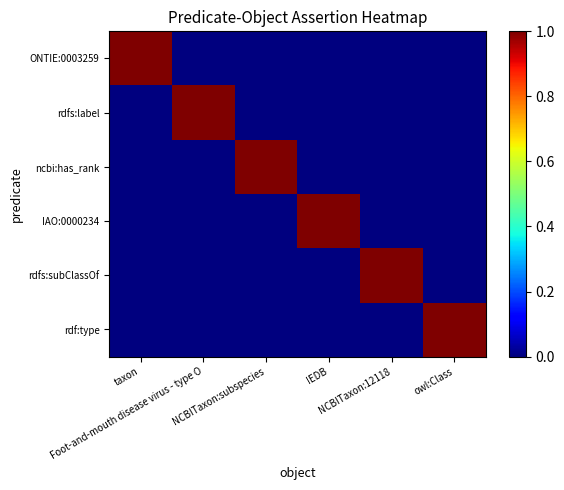

Rank the series at owl:Class from highest to lowest value.

rdf:type, ONTIE:0003259, rdfs:label, ncbi:has_rank, IAO:0000234, rdfs:subClassOf